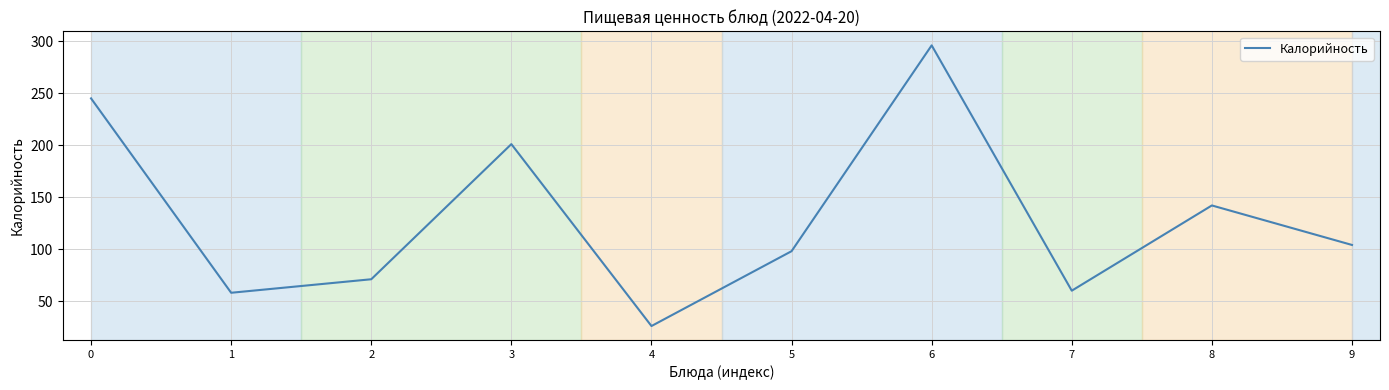

What is the average value?

130